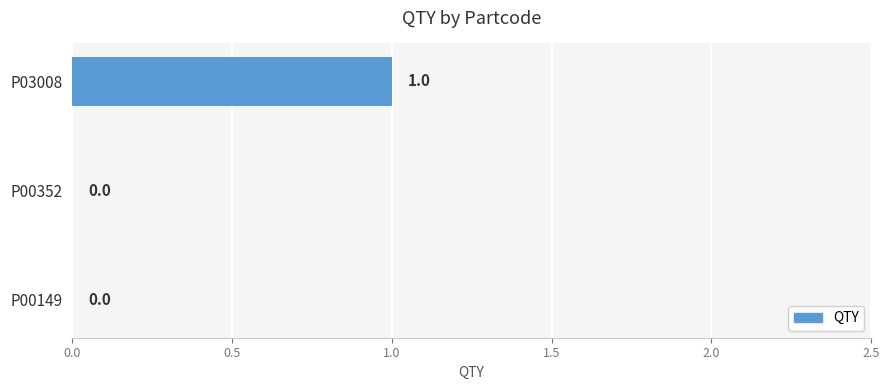

True or false: the data shows 1 at P03008.

True